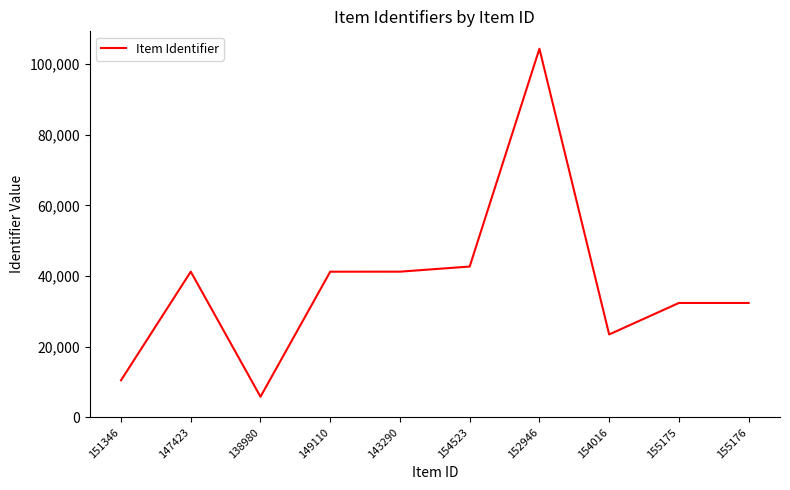

Read the value at 154523.

42696